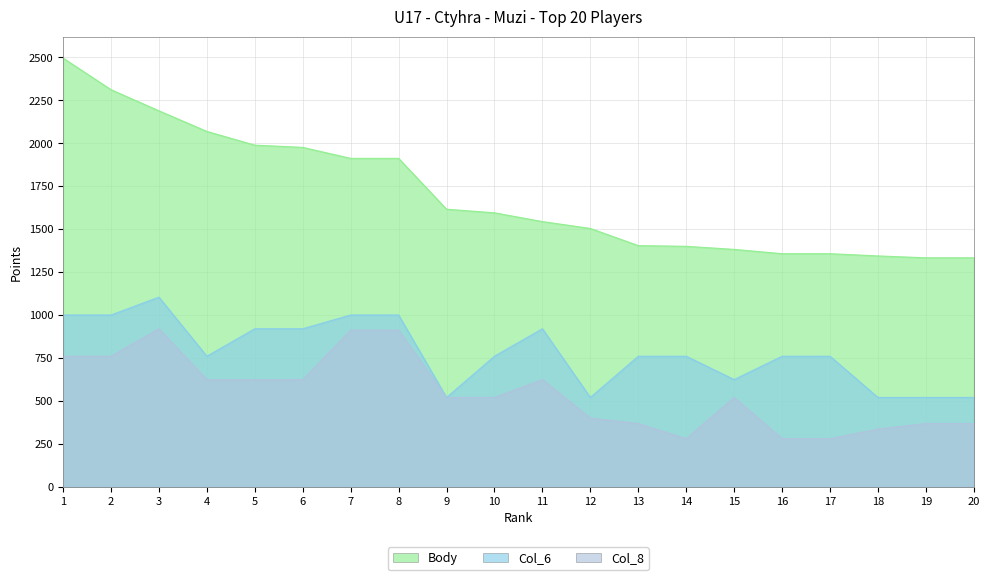

What is the value of the Body point at the 6th from the left?

1976